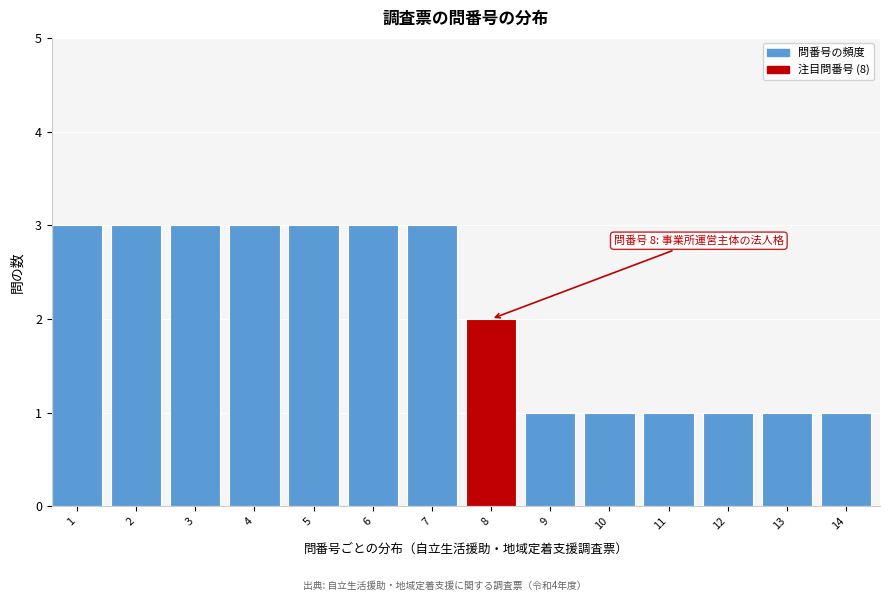

Reading left to right, list all the values displayed in this chart.

3	3	3	3	3	3	3	2	1	1	1	1	1	1